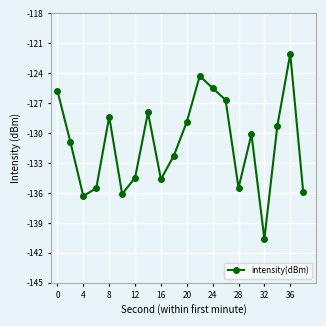

What is the difference between the second highest and second lowest values?

12.0